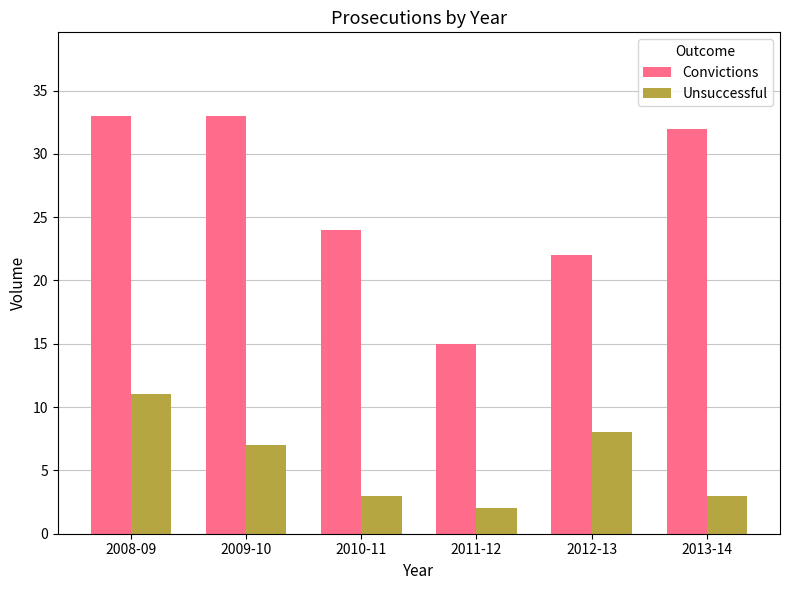

Is the value of Unsuccessful at 2008-09 greater than the value of Convictions at 2013-14?

No